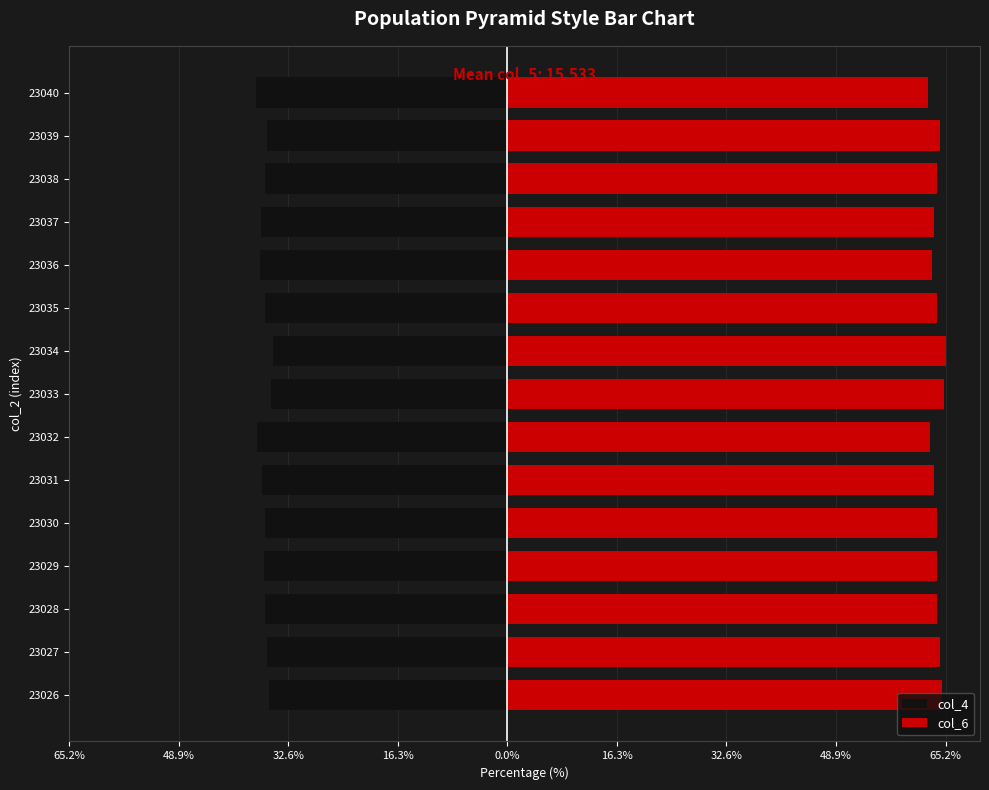

What is the smallest value displayed?

-37.4